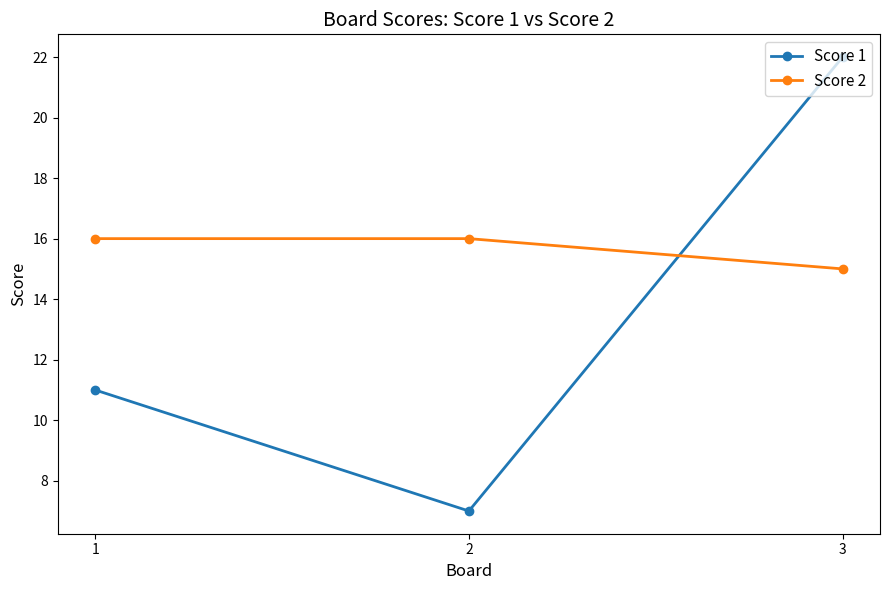

Reading right to left, what are all the values shown in this chart?

Score 1: 22	7	11
Score 2: 15	16	16